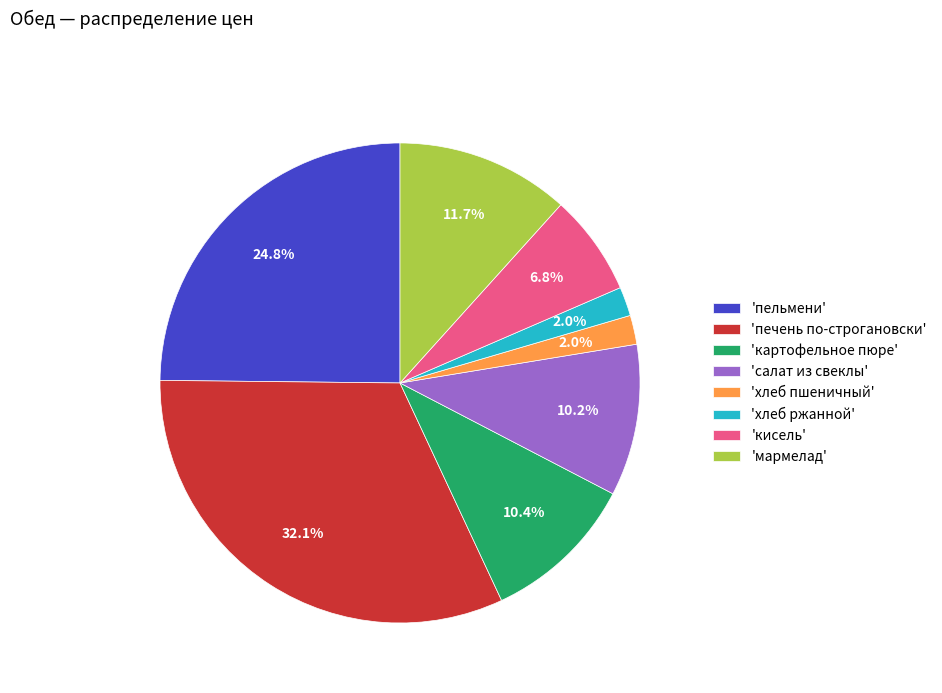

How many slices are in this pie chart?

8